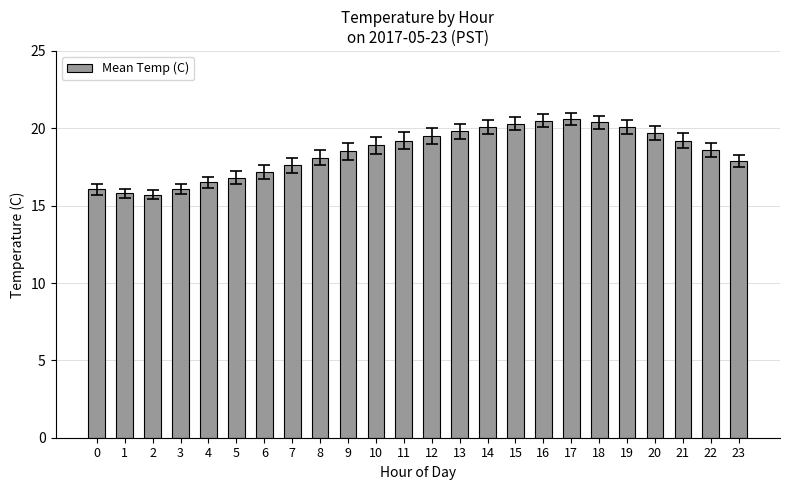

What is the change in value from 6 to 23?

+0.7